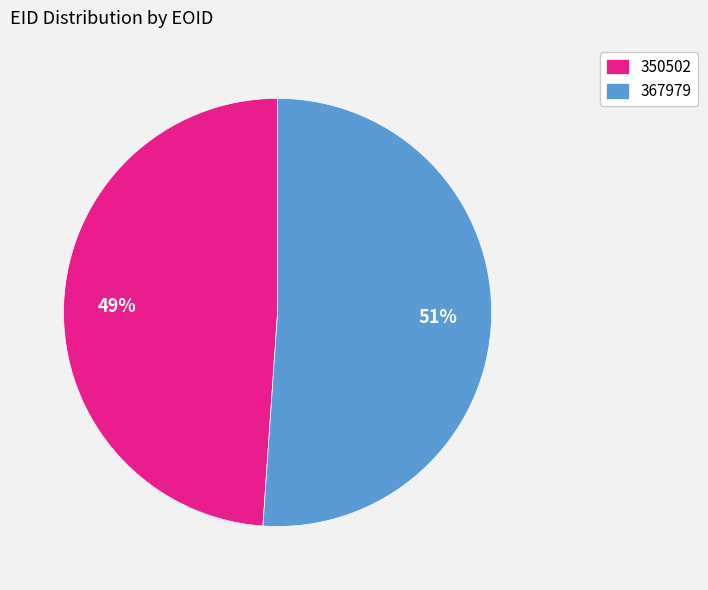

Which category has the smallest portion of the pie?

350502